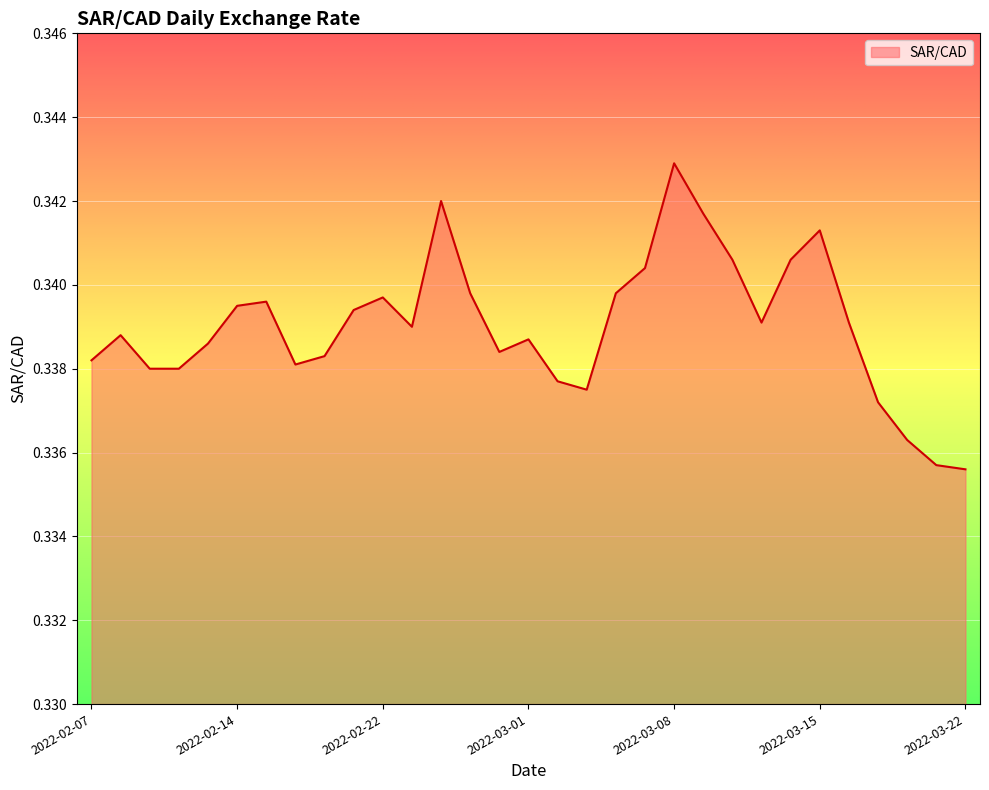

How many series are shown in this chart?

1